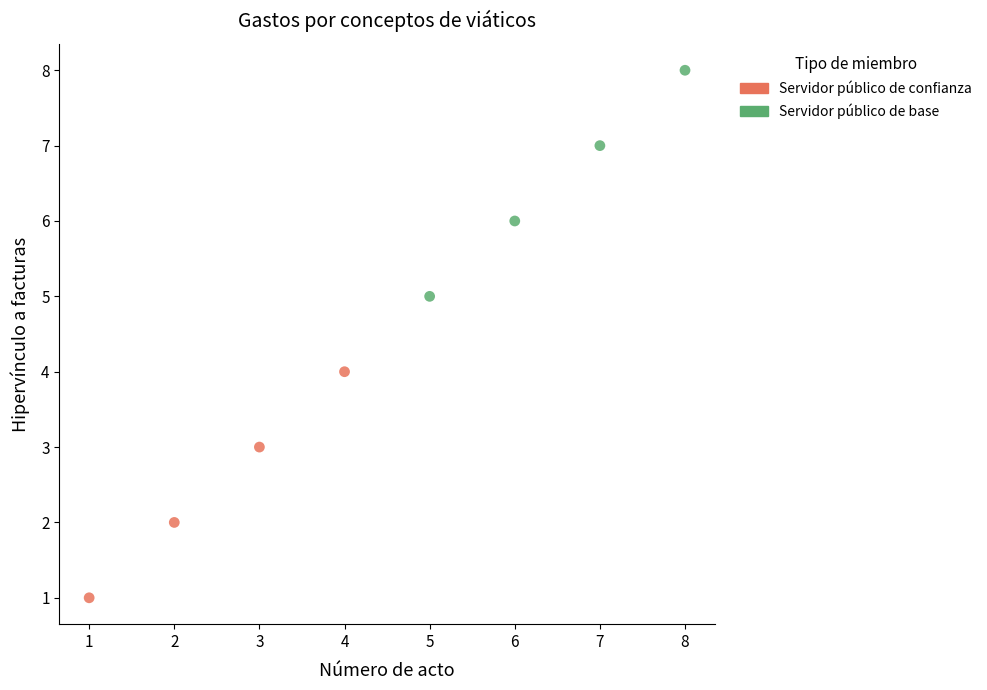

What are all the series names shown in the legend?

Servidor público de confianza, Servidor público de base